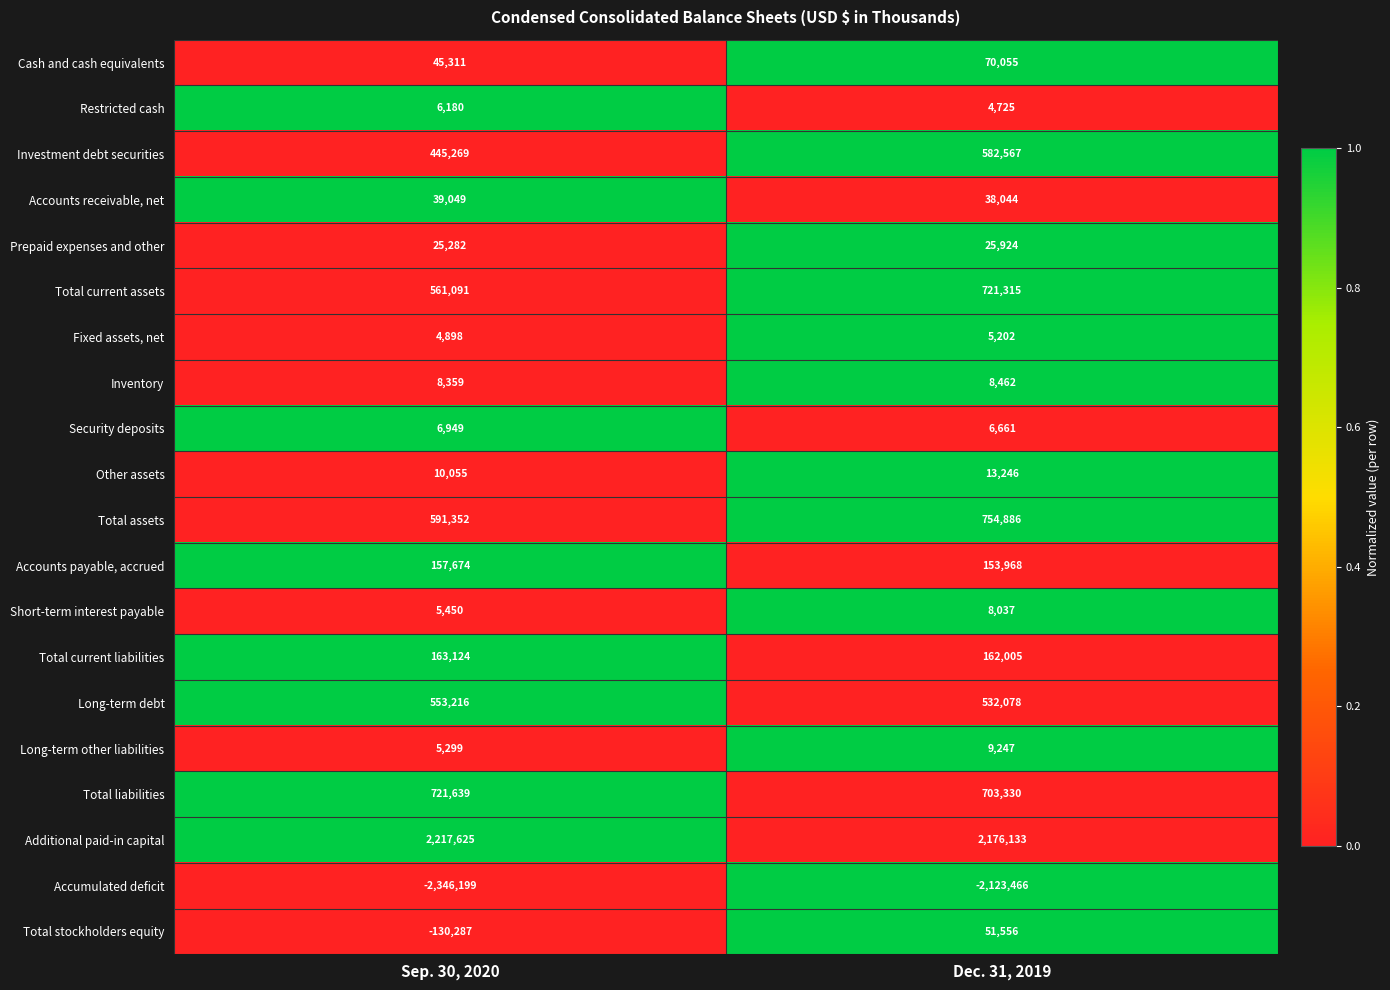

Is it true that Restricted cash equals 4725 at Dec. 31, 2019?

True